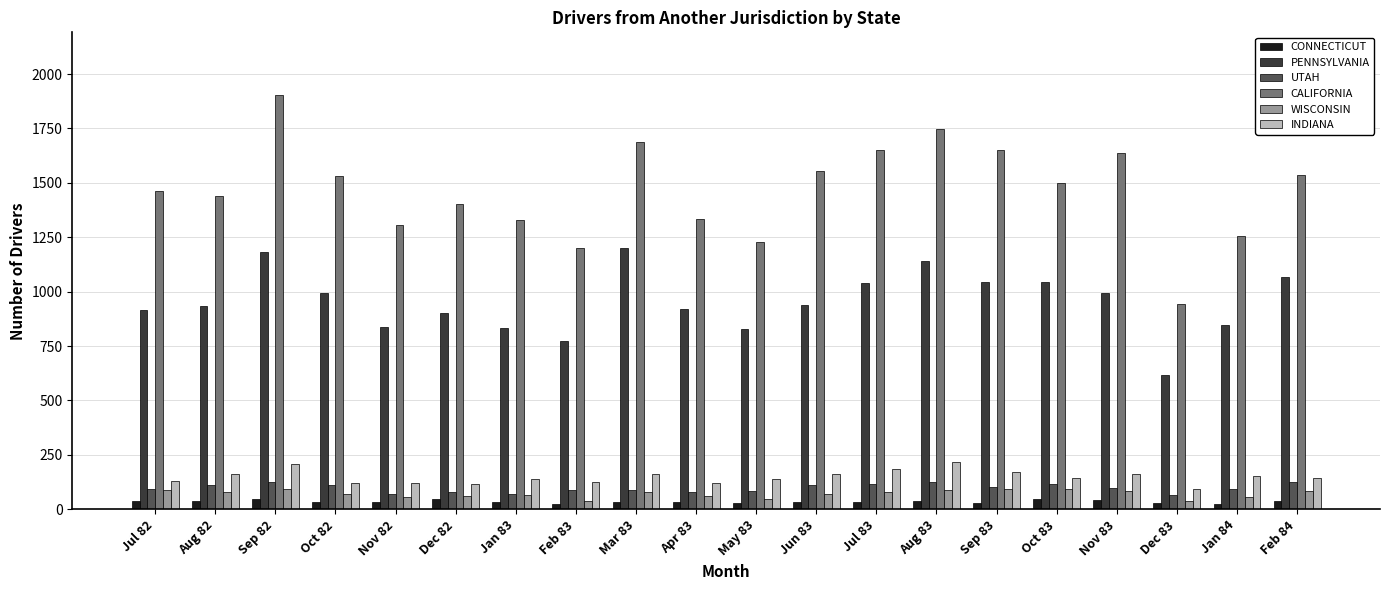

How many series are shown in this chart?

6